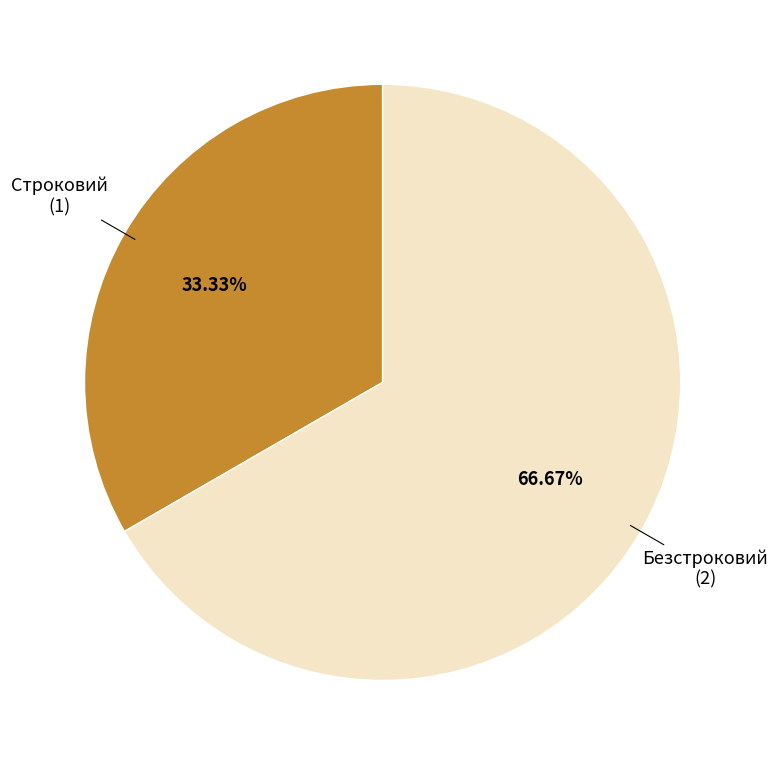

Is there any slice that represents more than half of the pie?

Yes